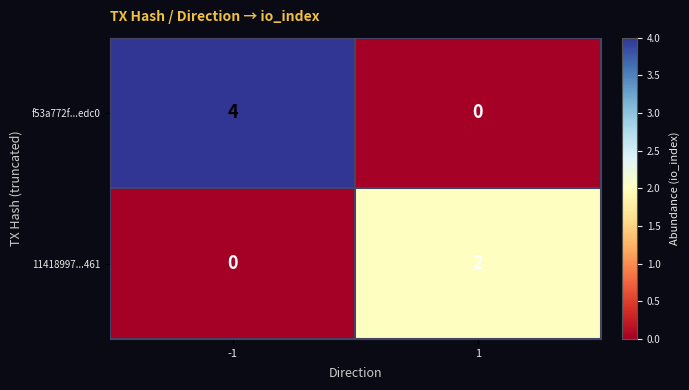

Rank the series by their maximum value, from lowest to highest.

11418997...461, f53a772f...edc0